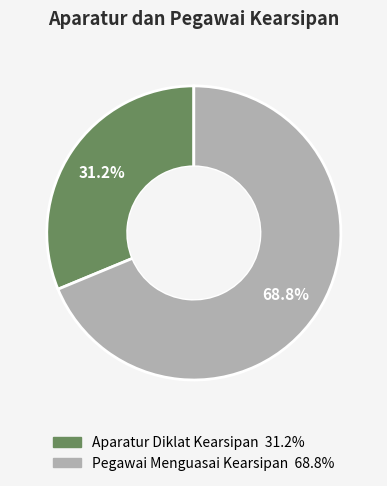

Combined, what portion of the pie is Aparatur Diklat Kearsipan and Pegawai Menguasai Kearsipan?

100.0%